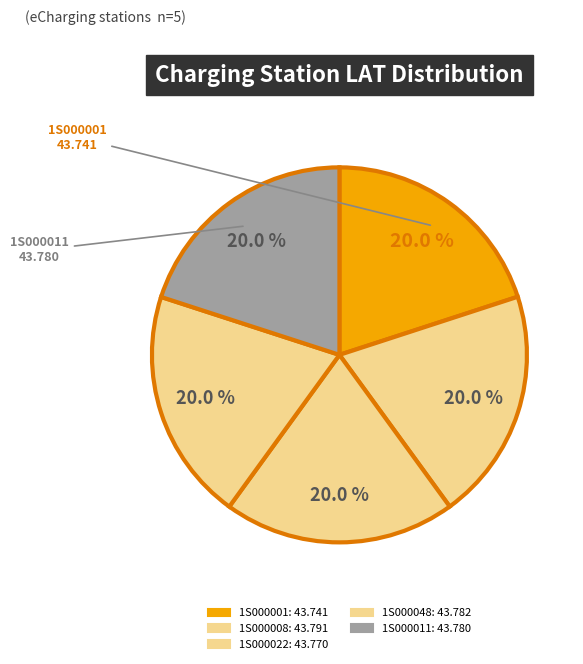

Is there any slice that represents more than half of the pie?

No